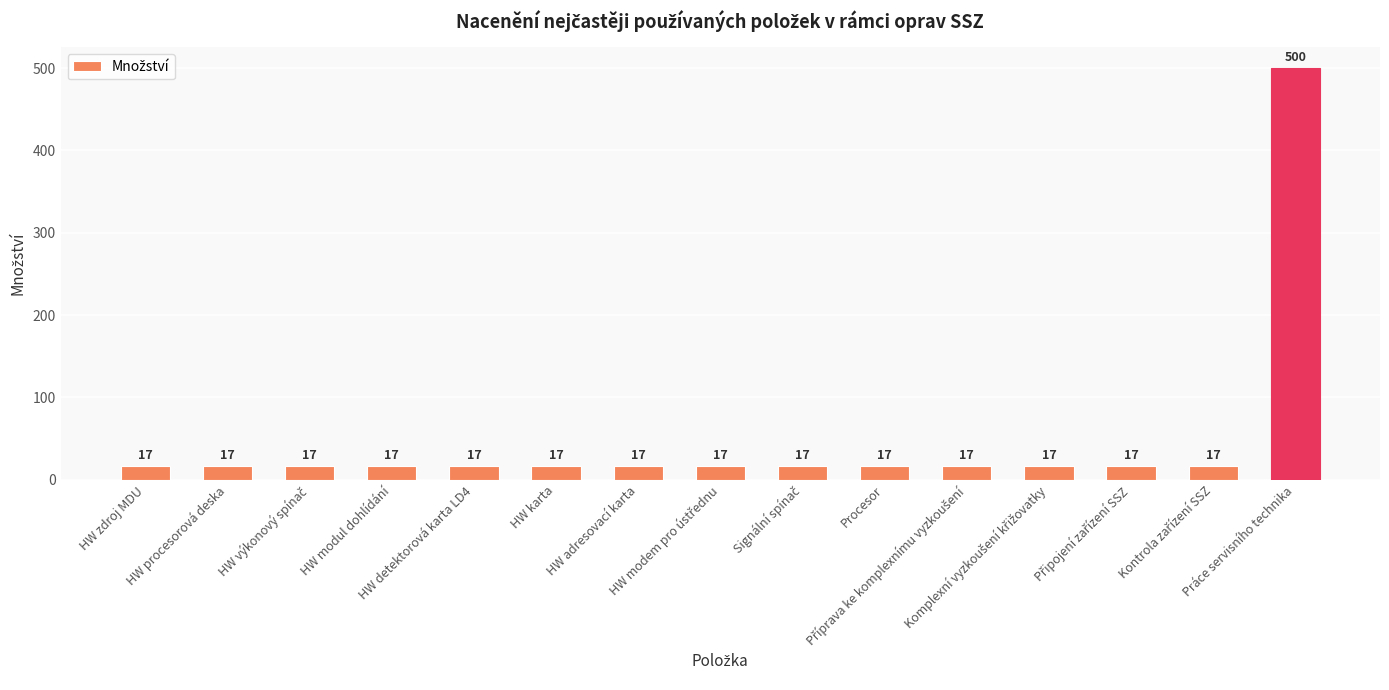

Approximately how many times larger is the value at HW adresovací karta compared to Procesor?

1.0